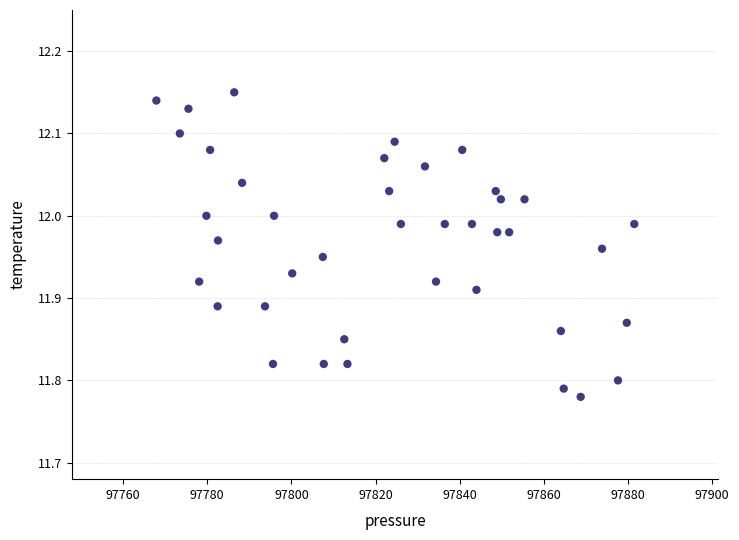

What is the range of X values (max minus min)?

113.6